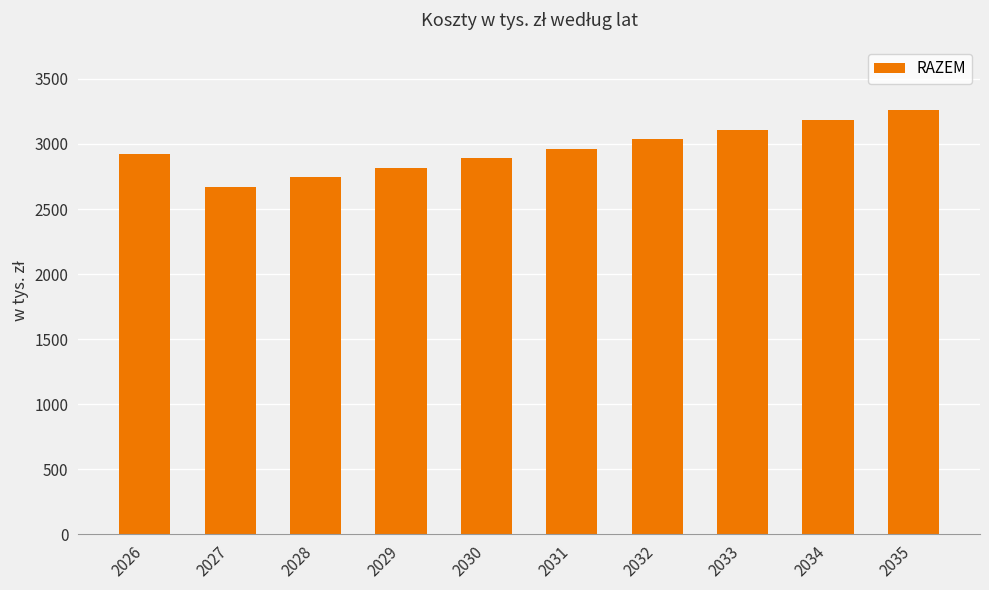

Between 2029 and 2032, which is larger?

2032